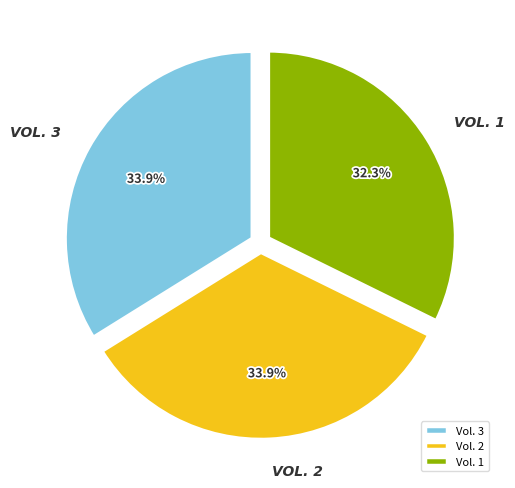

The Vol. 3 slice represents 34% of the pie. True or false?

True